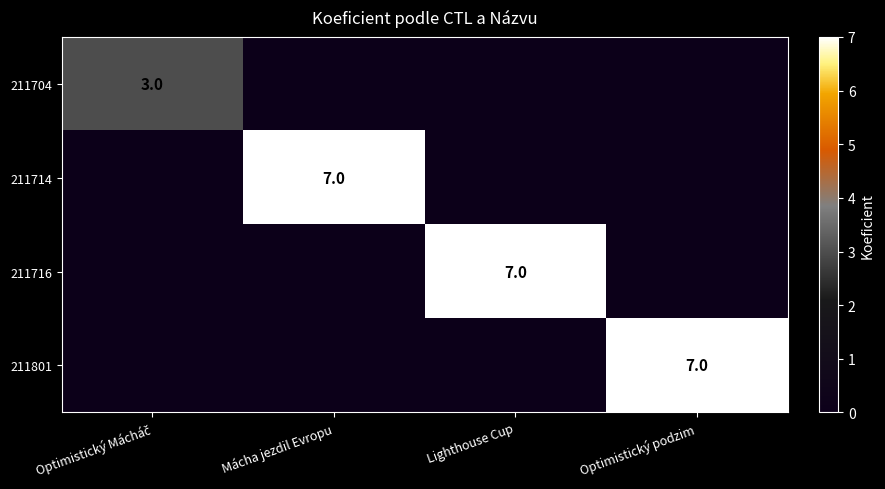

The value of 211714 at Mácha jezdil Evropu is 4. True or false?

False